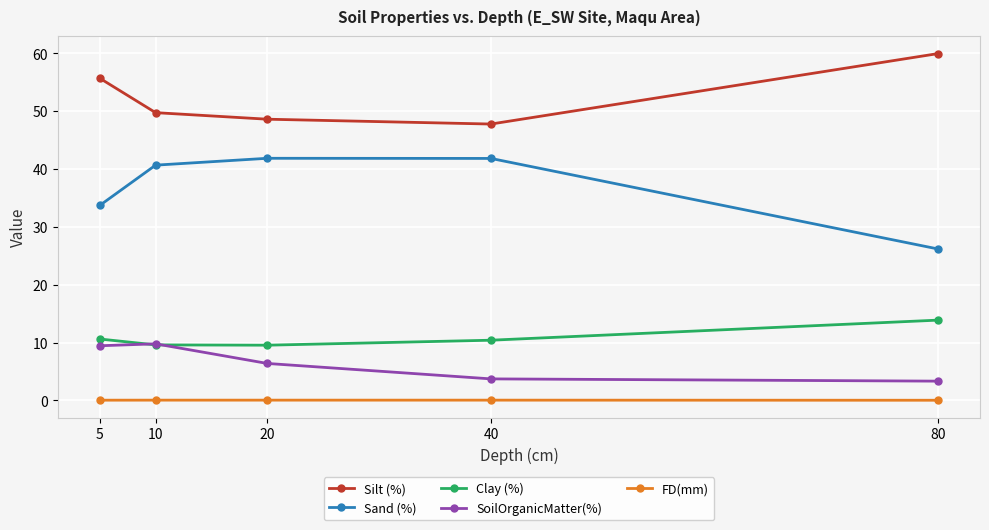

What is the greatest value displayed?

60.0